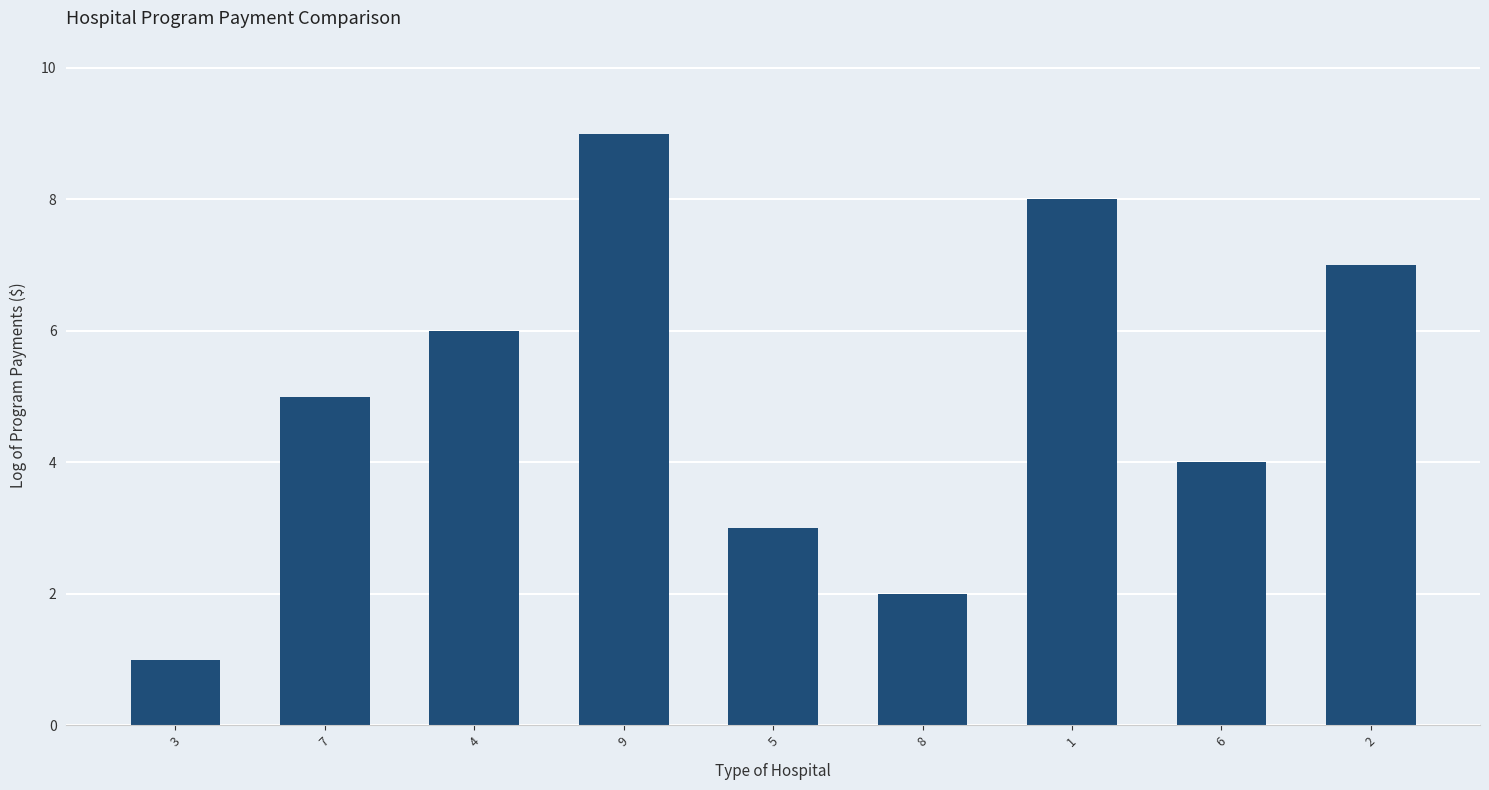

What is the approximate value at 9?

9